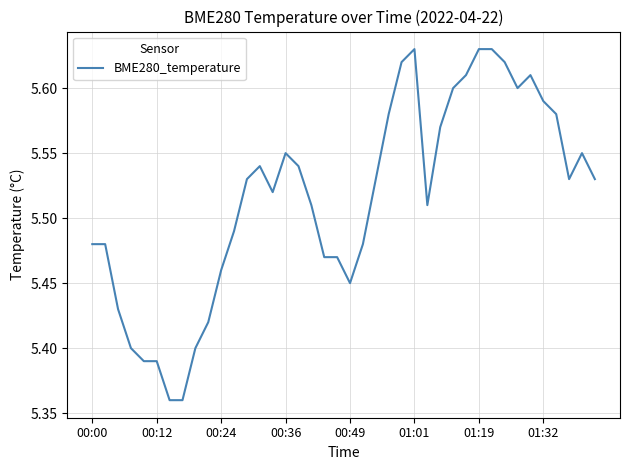

What is the difference between the maximum and minimum values?

0.3